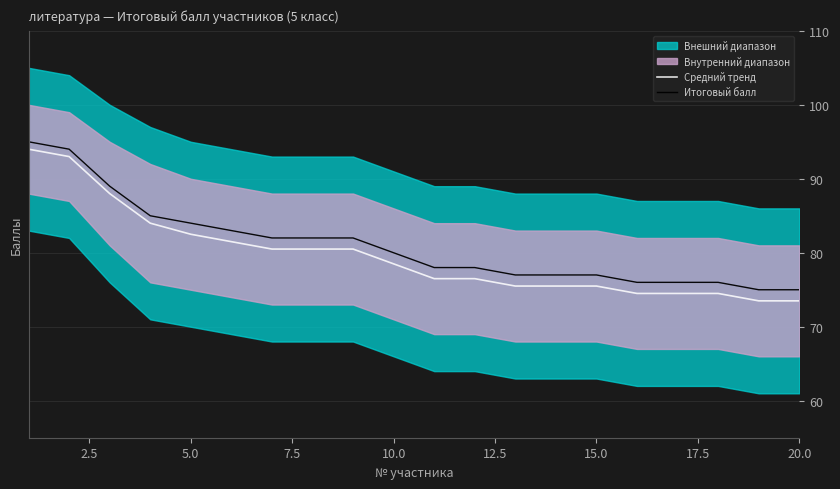

Reading right to left, transcribe all the data shown in this chart.

Средний тренд: 73.5	73.5	74.5	74.5	74.5	75.5	75.5	75.5	76.5	76.5	78.5	80.5	80.5	80.5	81.5	82.5	84.0	88.0	93.0	94.0
Итоговый балл: 75.0	75.0	76.0	76.0	76.0	77.0	77.0	77.0	78.0	78.0	80.0	82.0	82.0	82.0	83.0	84.0	85.0	89.0	94.0	95.0